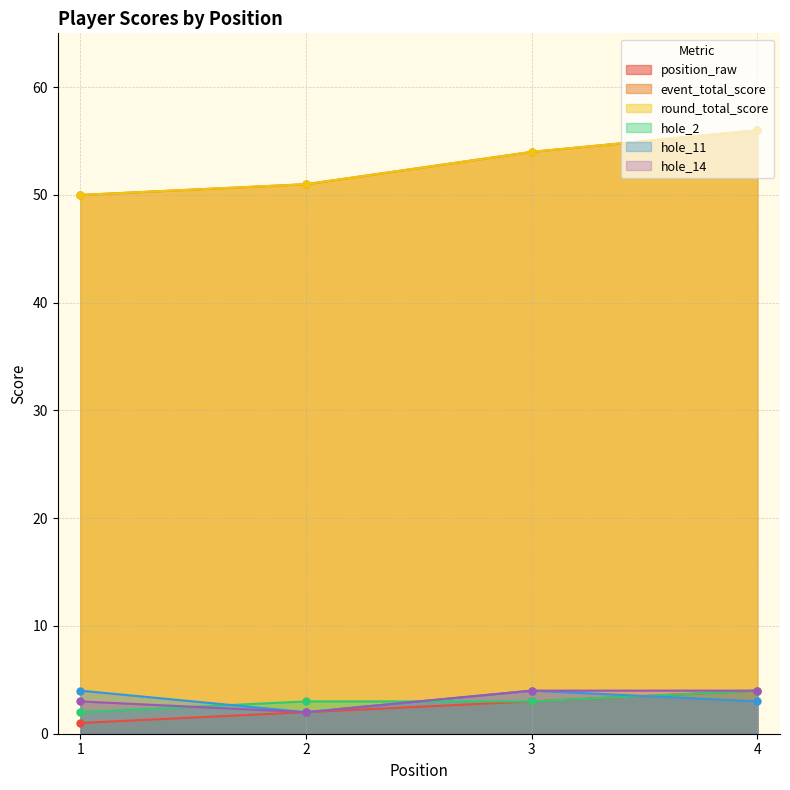

Reading left to right, extract all data points from this chart.

position_raw: 1	2	3	4
event_total_score: 50	51	54	56
round_total_score: 50	51	54	56
hole_2: 2	3	3	4
hole_11: 4	2	4	3
hole_14: 3	2	4	4